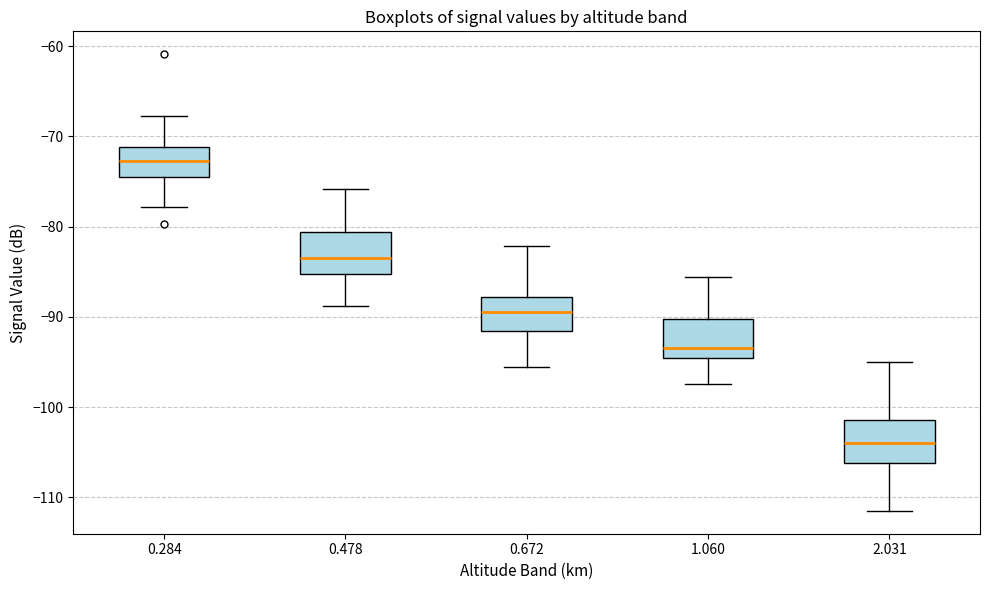

Where is the lower edge of the box at x = 1.060 on the y-axis? The values are not printed on the chart, so give them approximately, as read against the axis.

-95